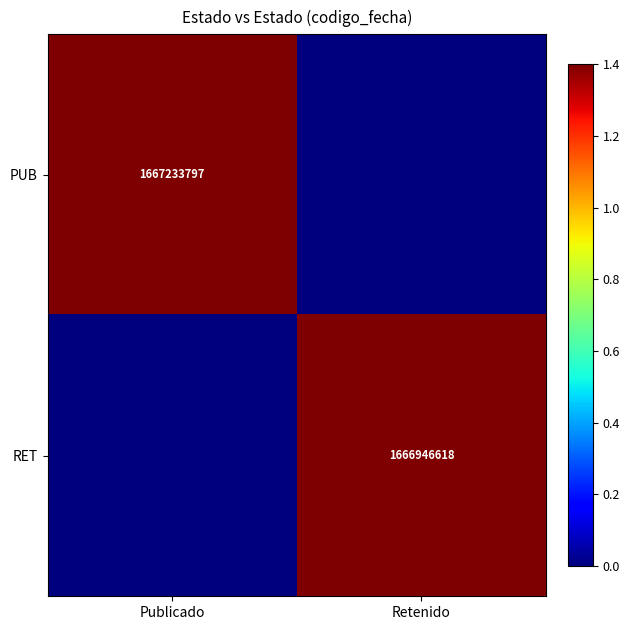

The value of PUB at Publicado is 1667233797. True or false?

True